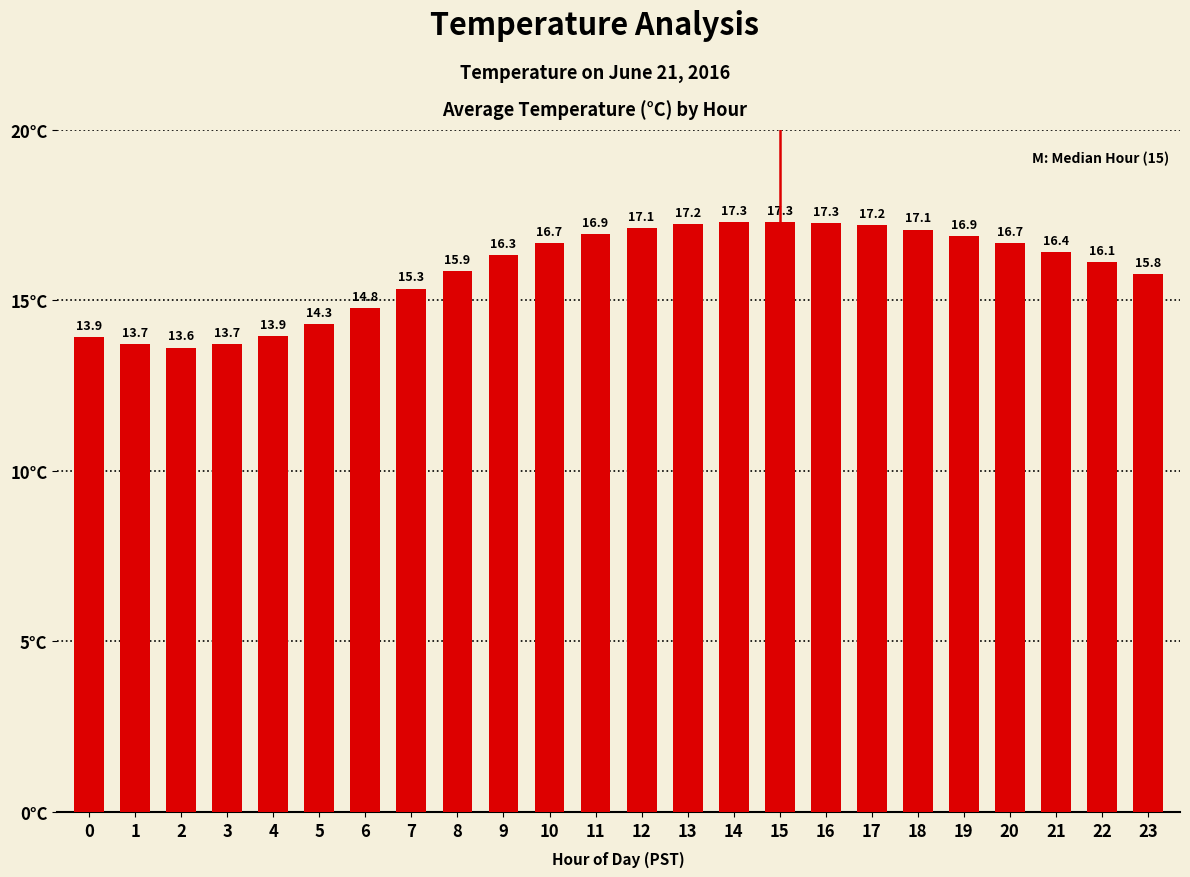

Count the number of categories in the chart.

24